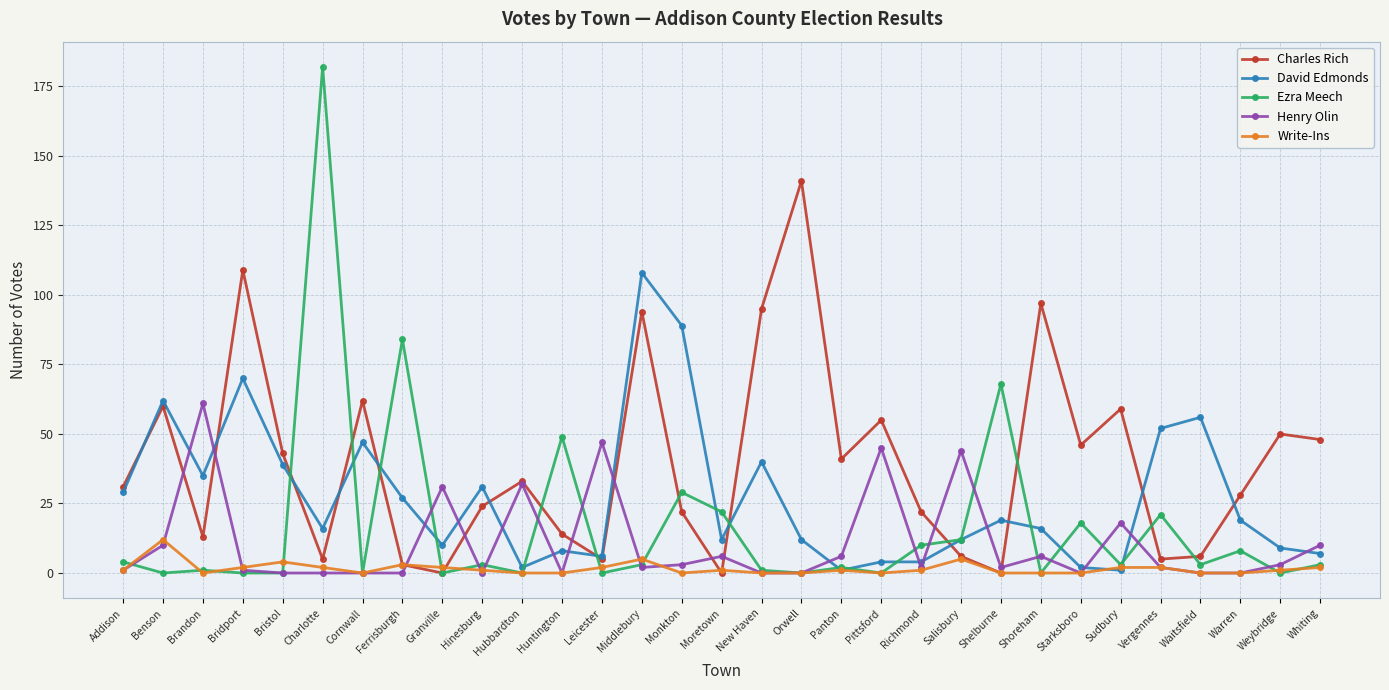

At how many categories does at least one series exceed 101?

4